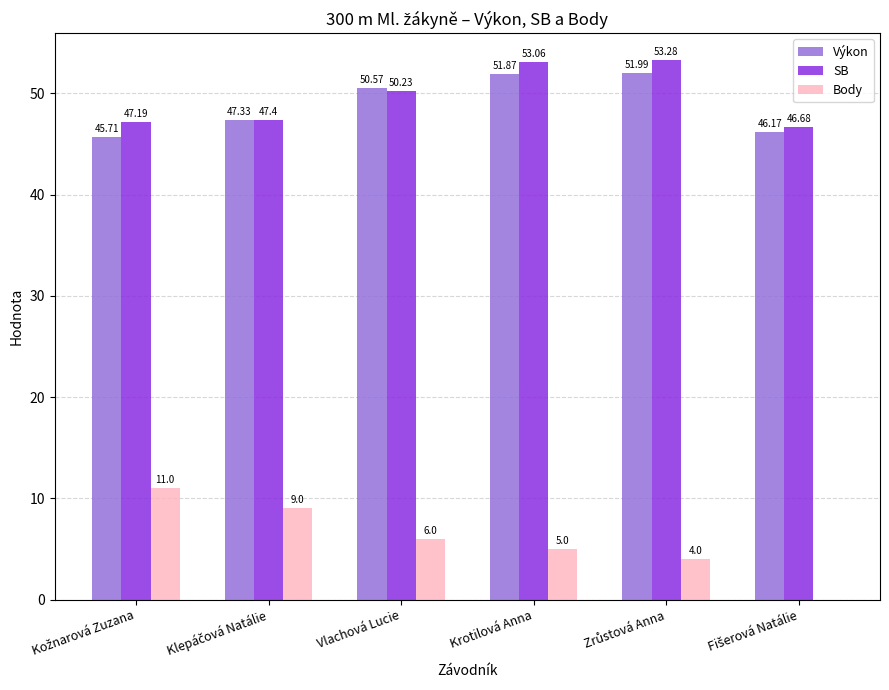

At which category is the sum across all series the highest?

Krotilová Anna